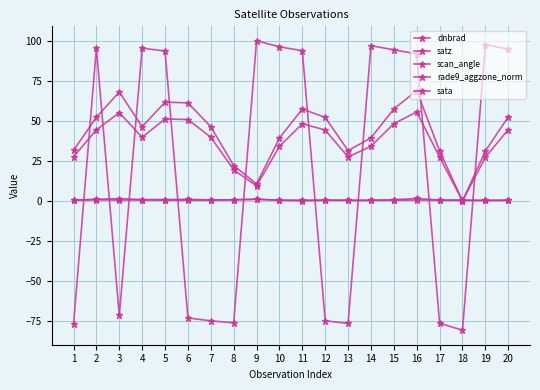

Does the chart display data point markers on the line(s)?

Yes